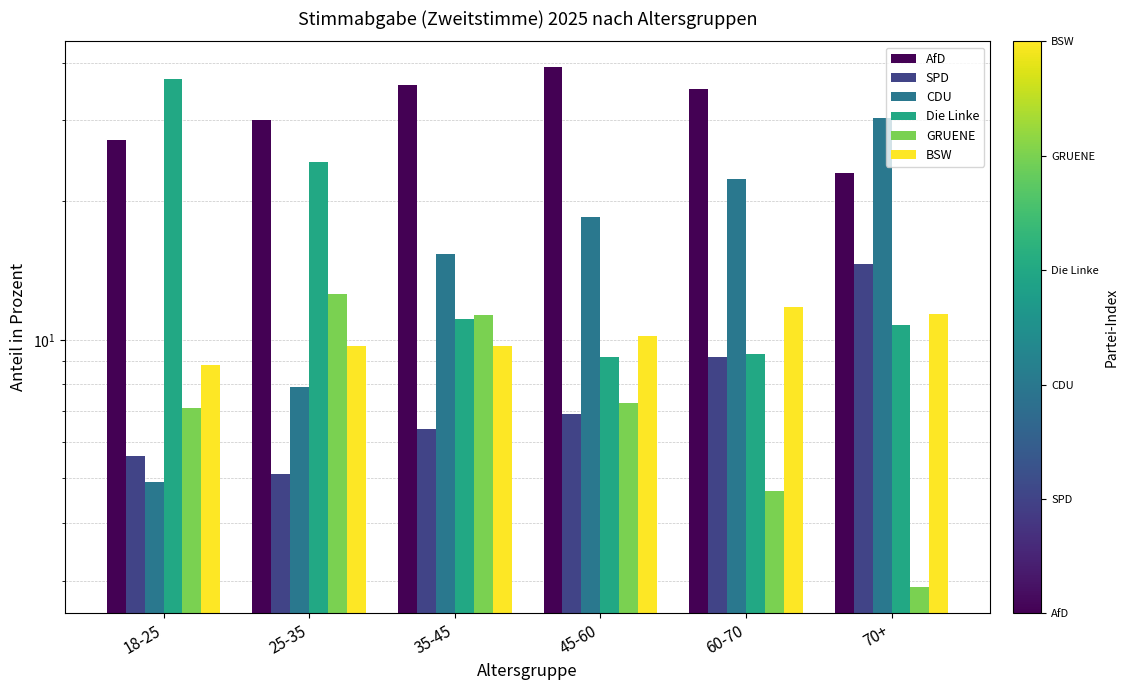

What position from the left is 18-25?

1